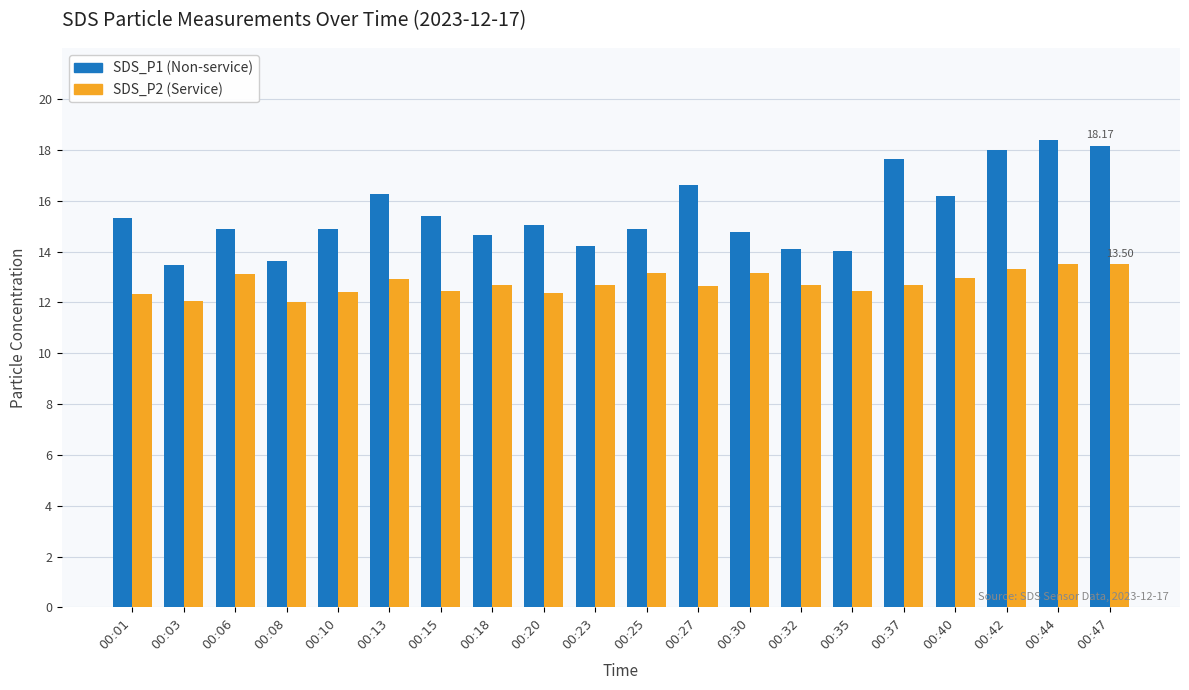

What is the maximum value for SDS_P1 (Non-service)?

18.4